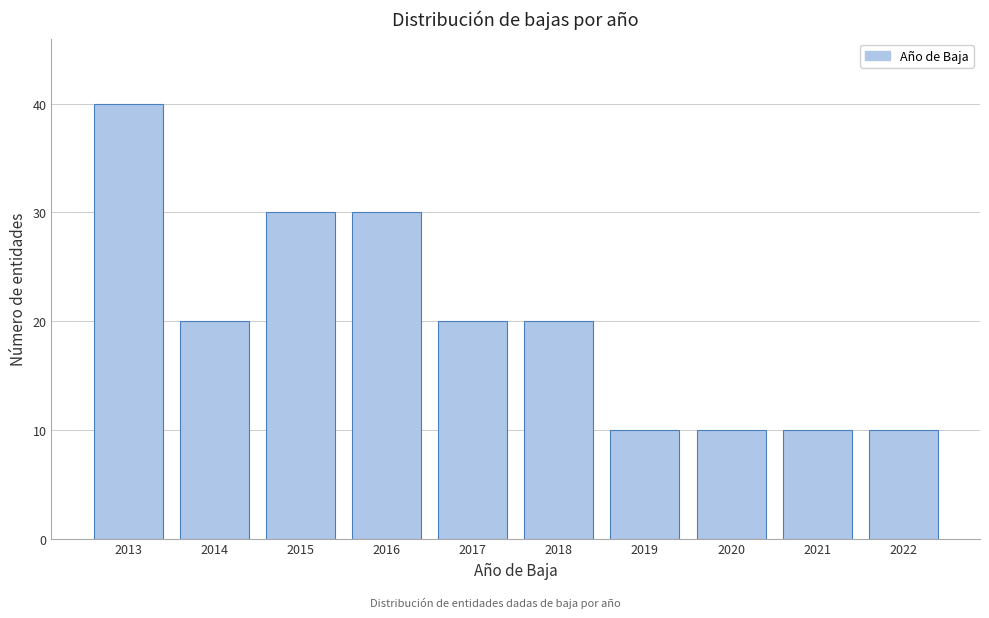

Reading left to right, what are all the values shown in this chart?

2013=40	2014=20	2015=30	2016=30	2017=20	2018=20	2019=10	2020=10	2021=10	2022=10